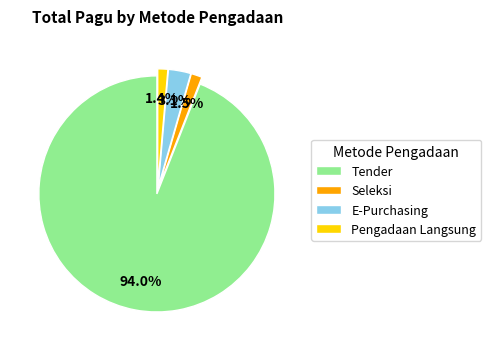

How much of the chart is everything except Pengadaan Langsung?

98.6%